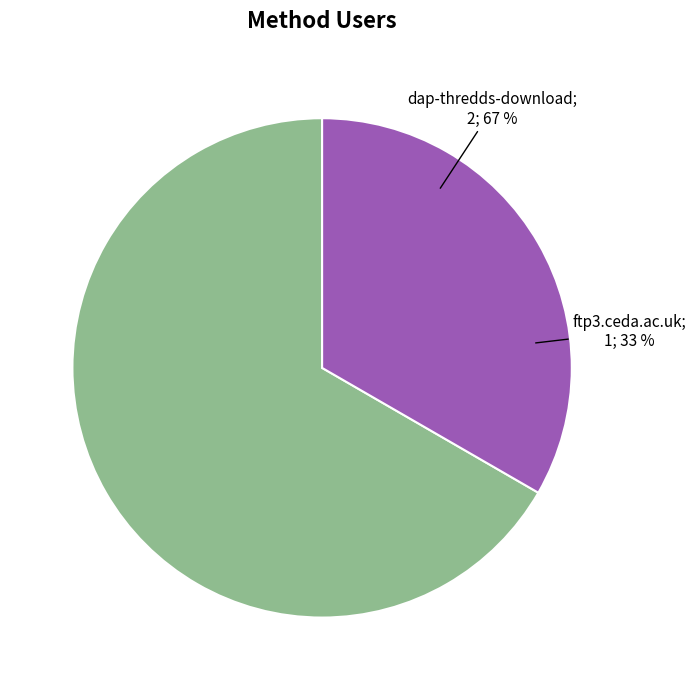

How many segments does this pie chart have?

2